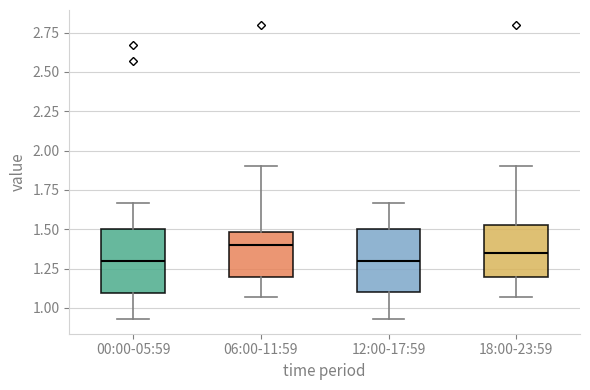

Reading left to right, transcribe this box plot: for each box, give where its median line is, the range the box spans, and where its two whiskers end, as read against the y-axis. The values are not printed on the chart, so give them approximately, as read against the axis.

00:00-05:59: median 1.30, box 1.10 to 1.50, whiskers 0.95 to 1.65
06:00-11:59: median 1.40, box 1.20 to 1.50, whiskers 1.05 to 1.90
12:00-17:59: median 1.30, box 1.10 to 1.50, whiskers 0.95 to 1.65
18:00-23:59: median 1.35, box 1.20 to 1.55, whiskers 1.05 to 1.90